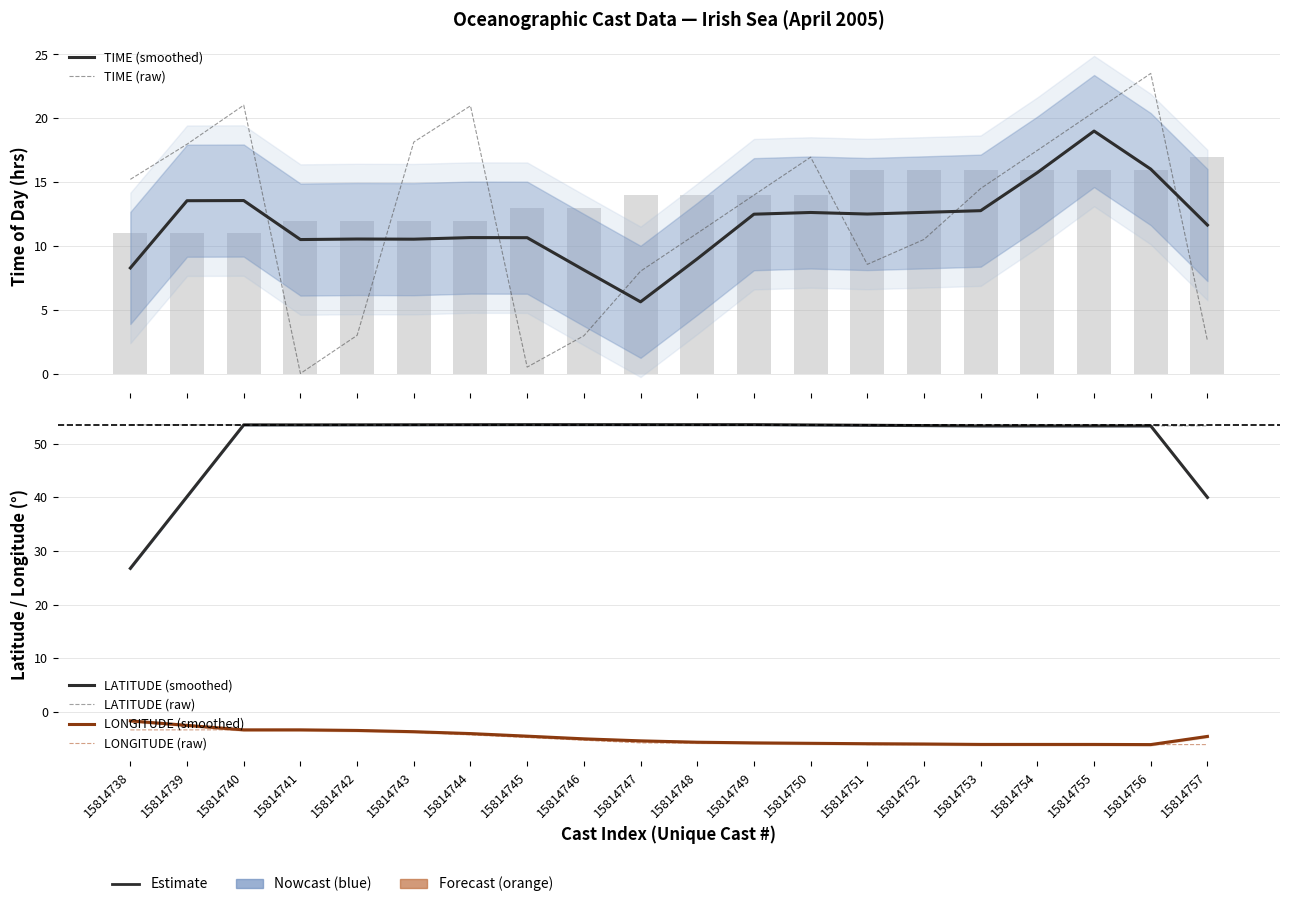

At how many categories does at least one series exceed 16?

20